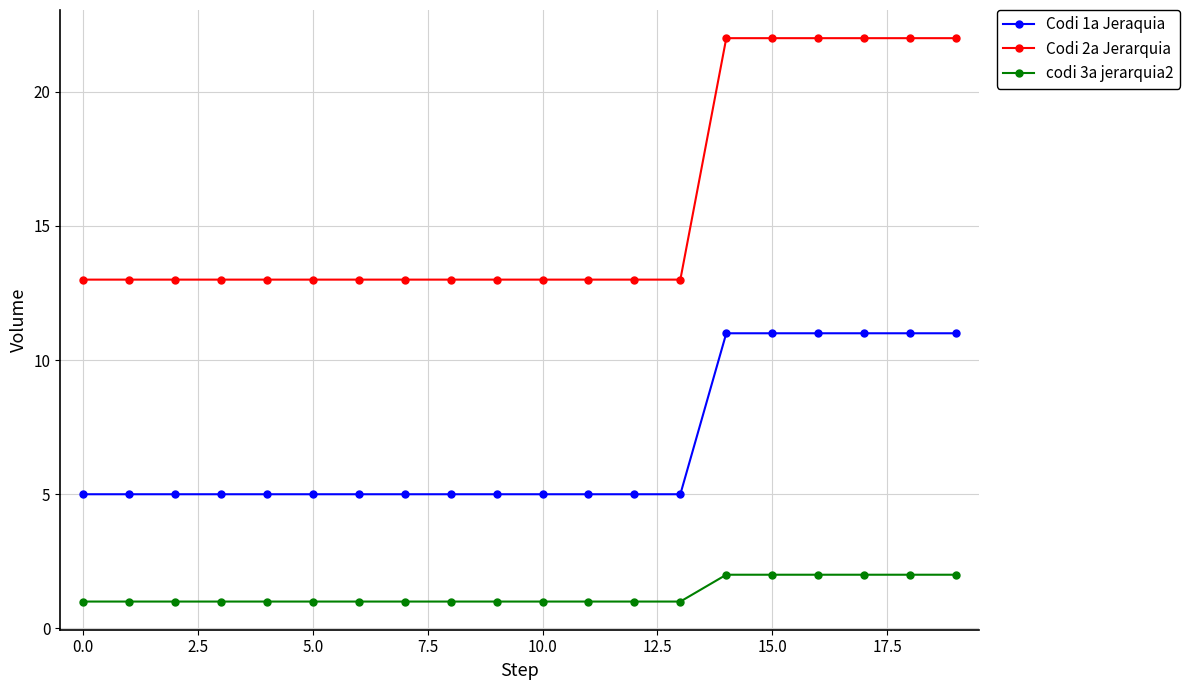

List the series in order of their overall mean, highest first.

Codi 2a Jerarquia, Codi 1a Jeraquia, codi 3a jerarquia2